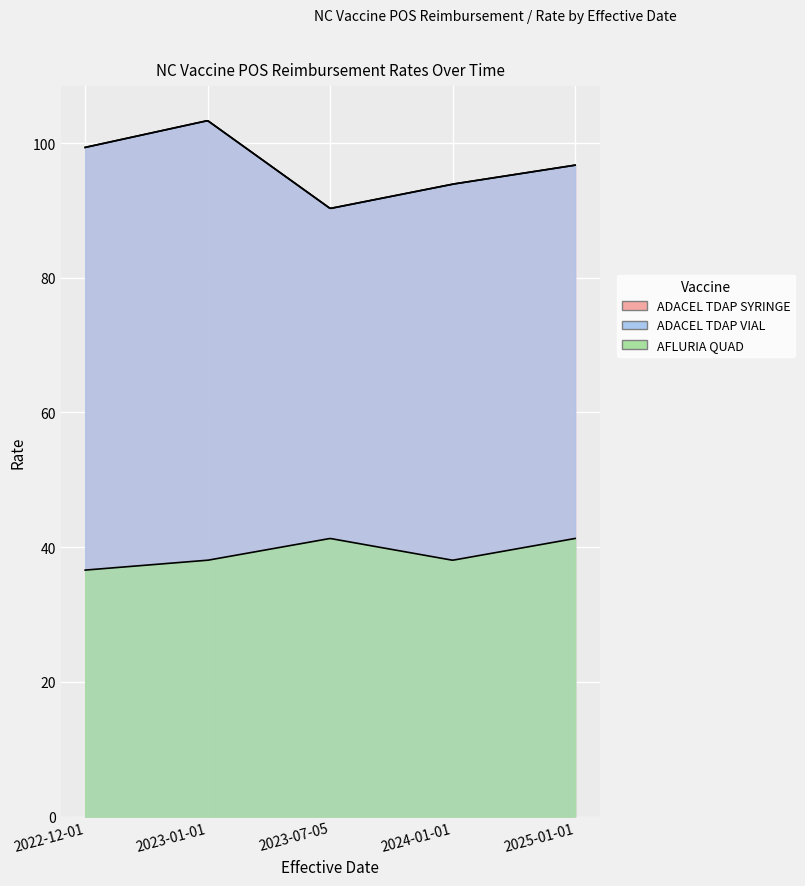

Reading left to right, extract all data points from this chart.

ADACEL TDAP SYRINGE: 99.4	103.3	90.3	93.9	96.7
ADACEL TDAP VIAL: 99.4	103.3	90.3	93.9	96.7
AFLURIA QUAD: 36.6	38.1	41.3	38.1	41.3